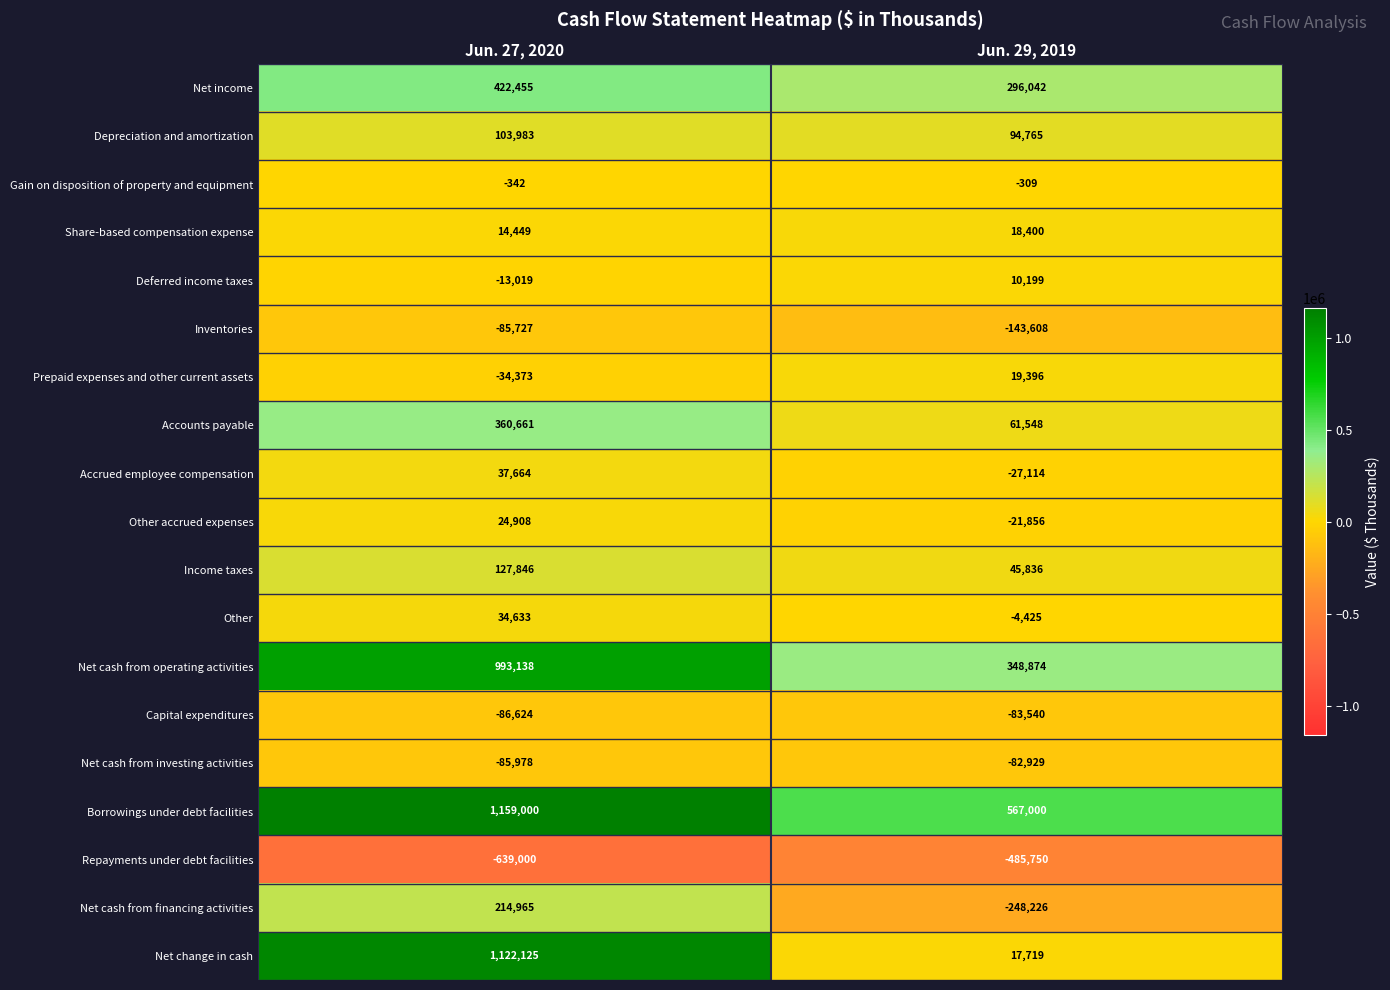

What is the greatest value displayed?

1159000